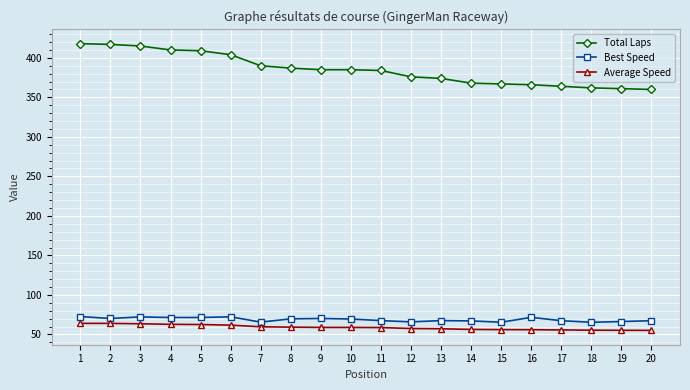

What is the total value across all series at 2?

551.2